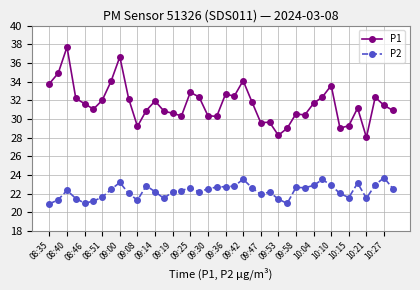

How many lines are shown in the chart?

2